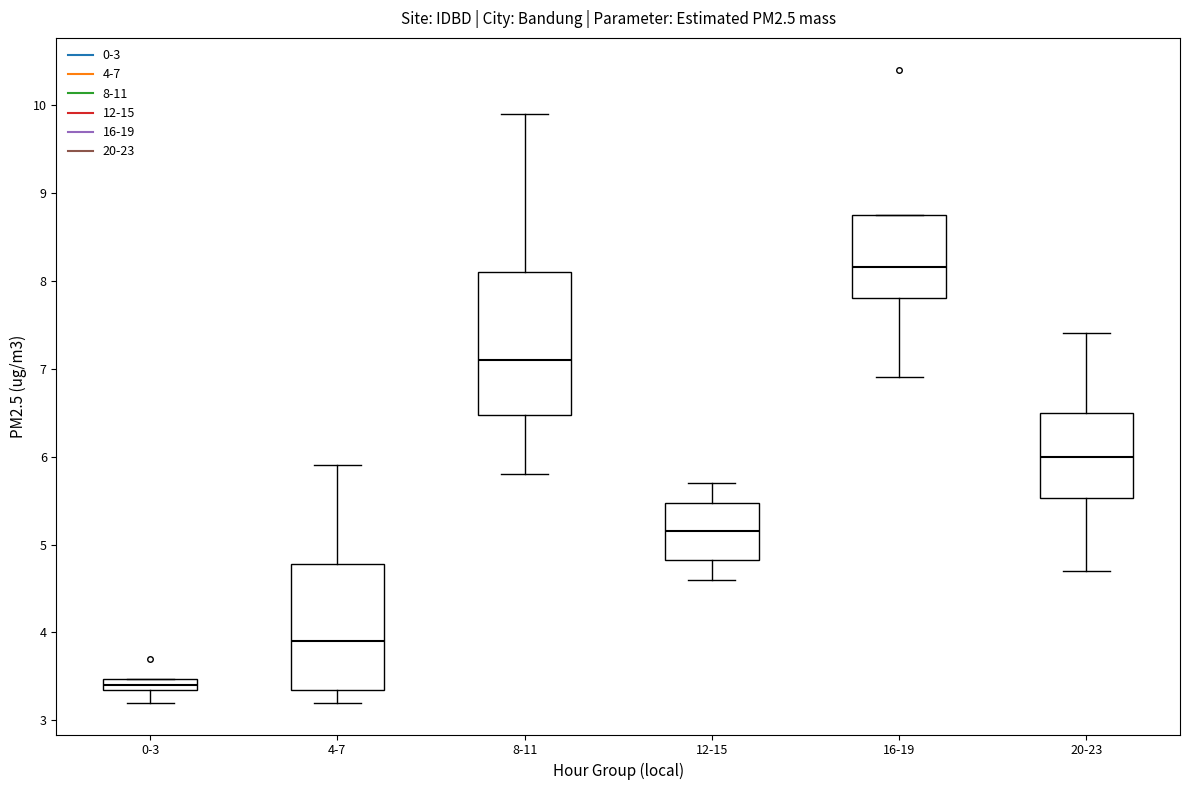

Which box has the highest median line?

16-19